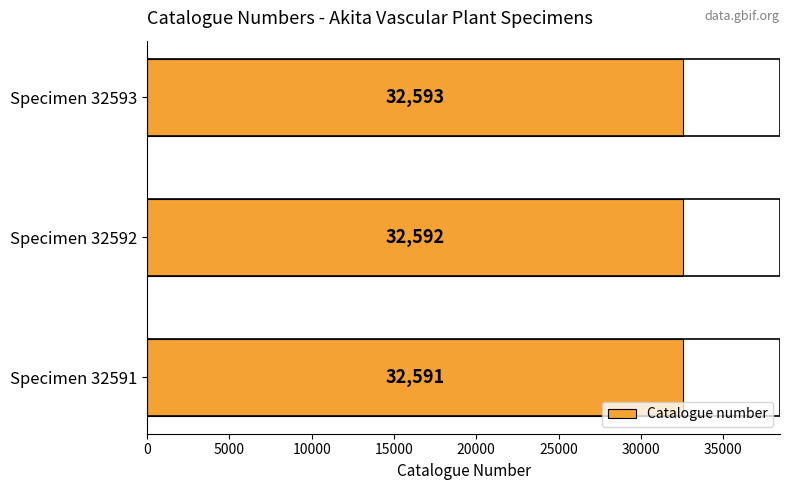

List the labels in order of value, smallest first.

Specimen 32591, Specimen 32592, Specimen 32593